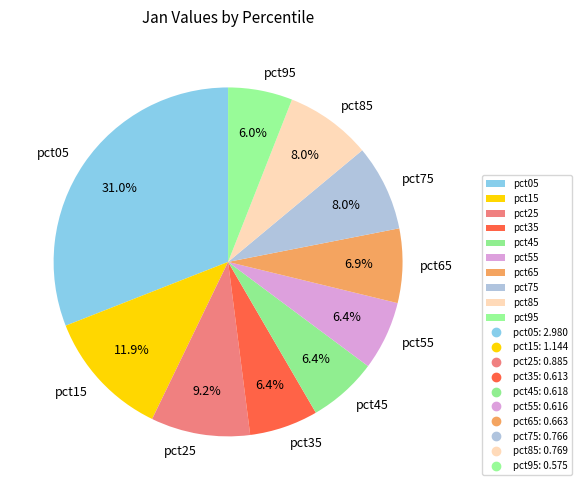

To the nearest percent, what is the difference between the largest and smallest slice percentages?

25%